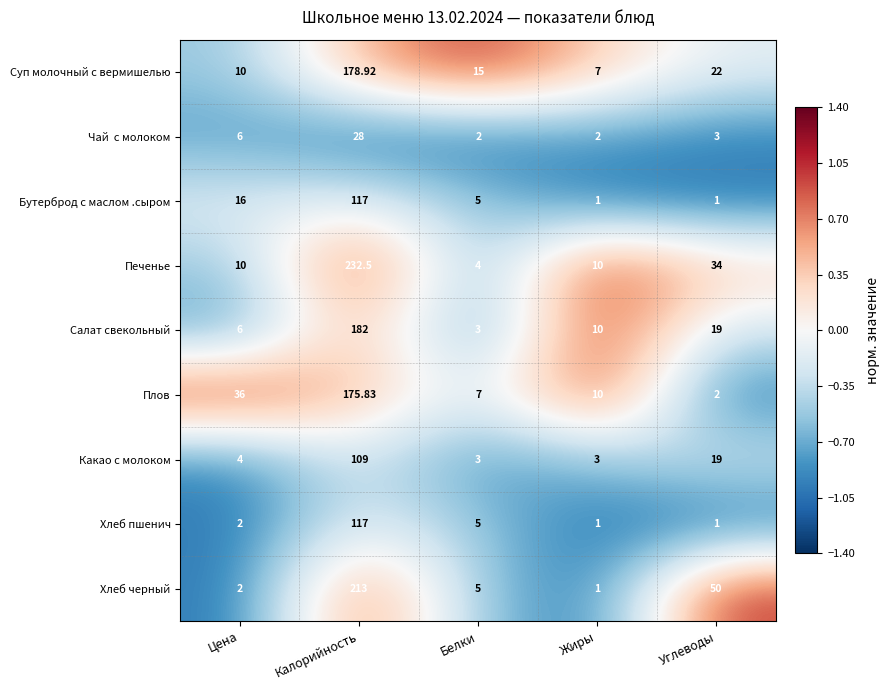

How many categories are shown in the chart?

5